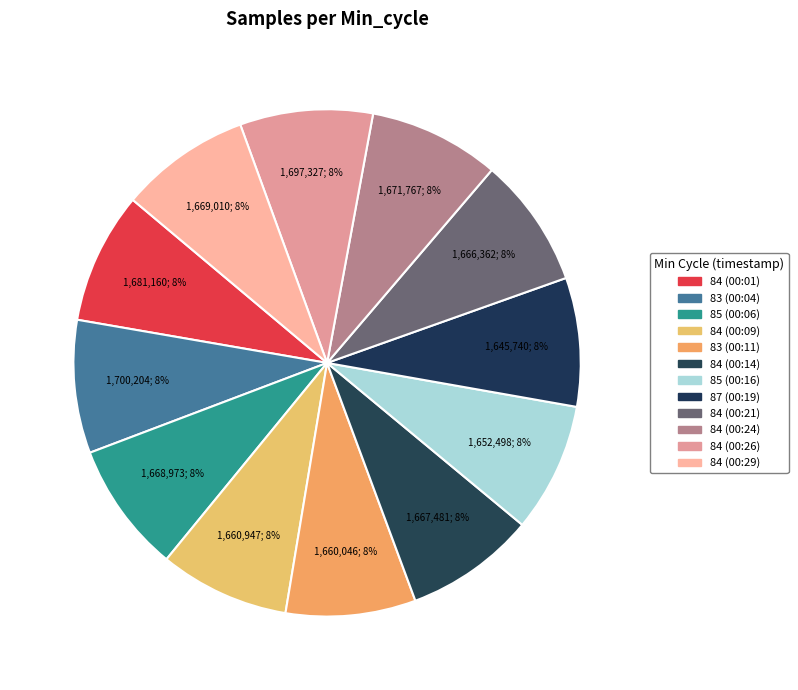

Count the number of slices in the pie.

12